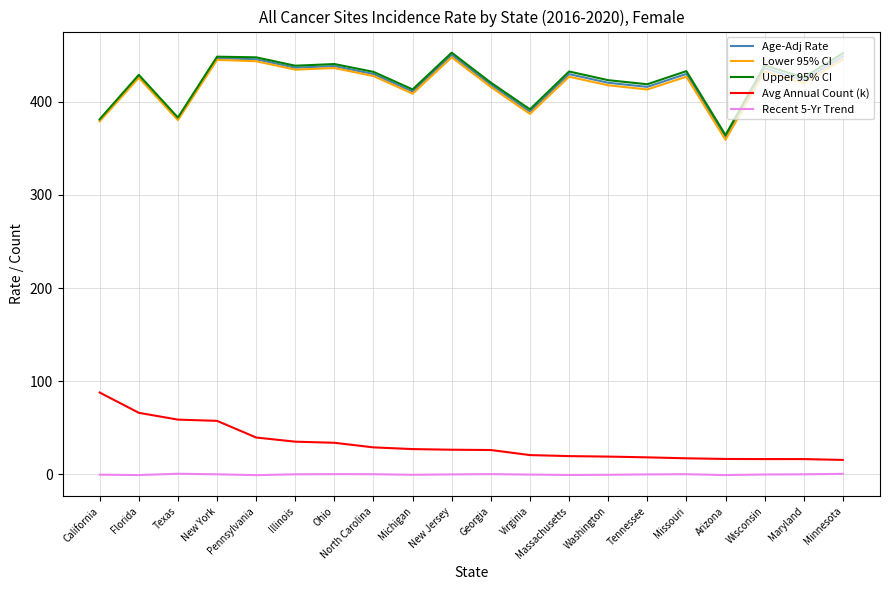

Which series changed the most between Texas and Missouri?

Upper 95% CI